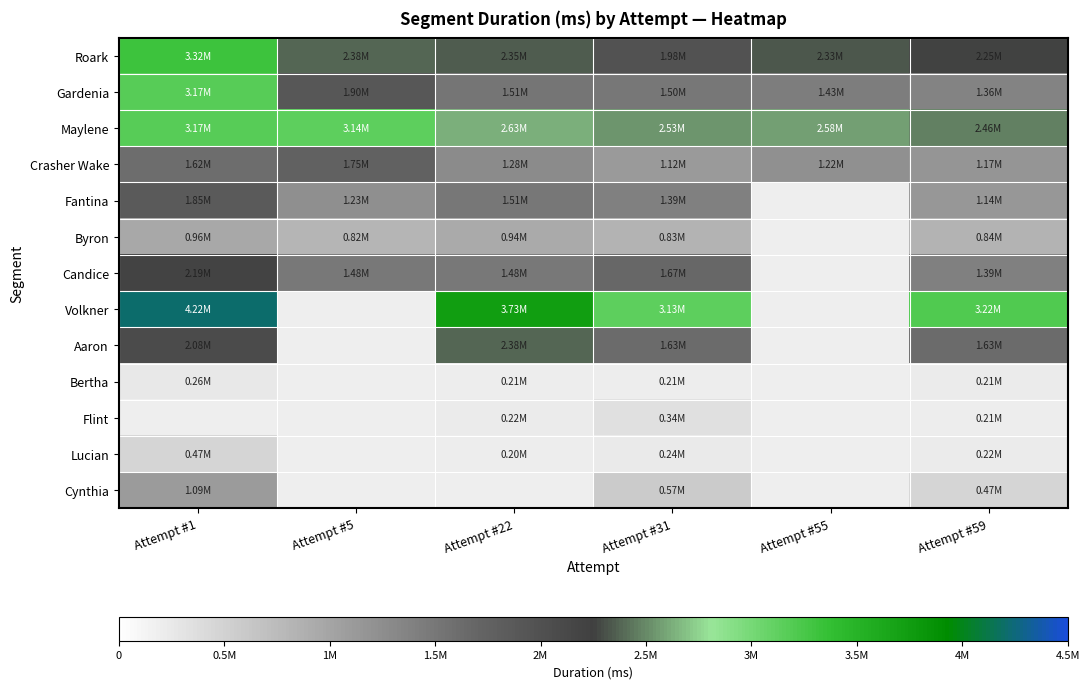

Which has a higher value, Attempt #1 or Attempt #5?

Attempt #1